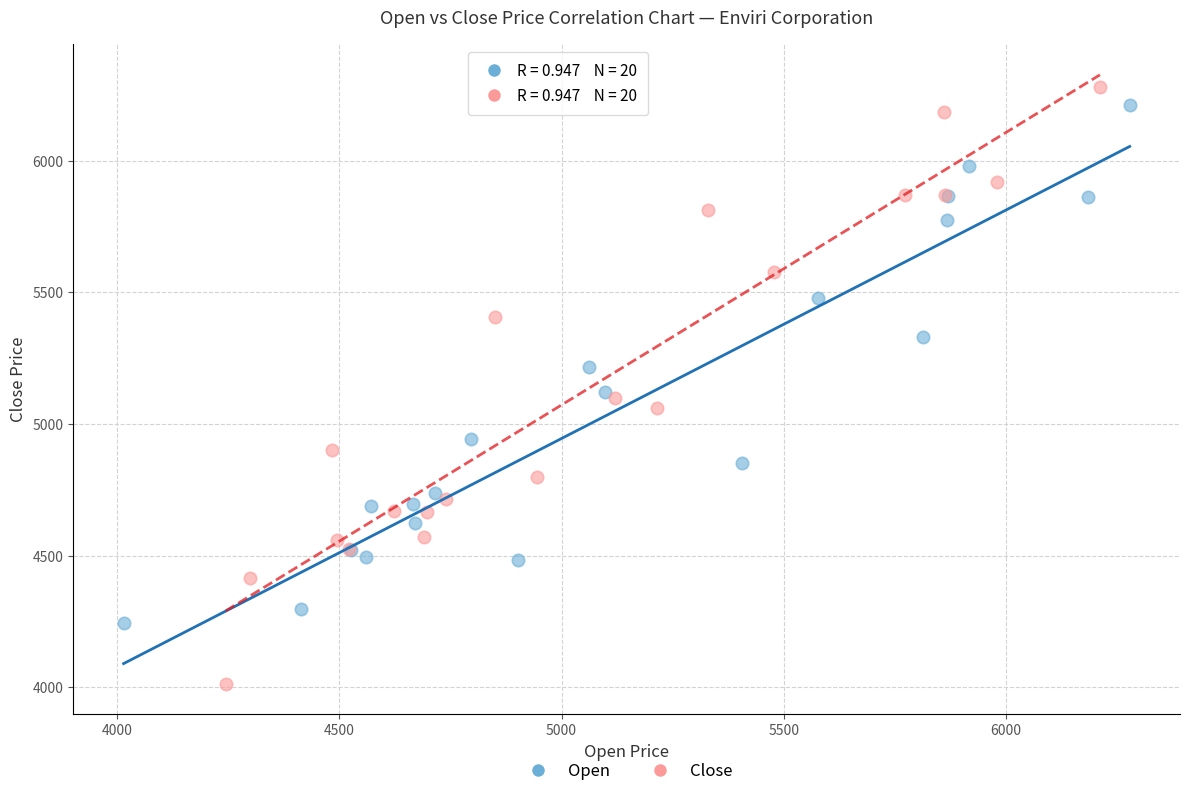

Which series reaches the minimum Y coordinate?

Close